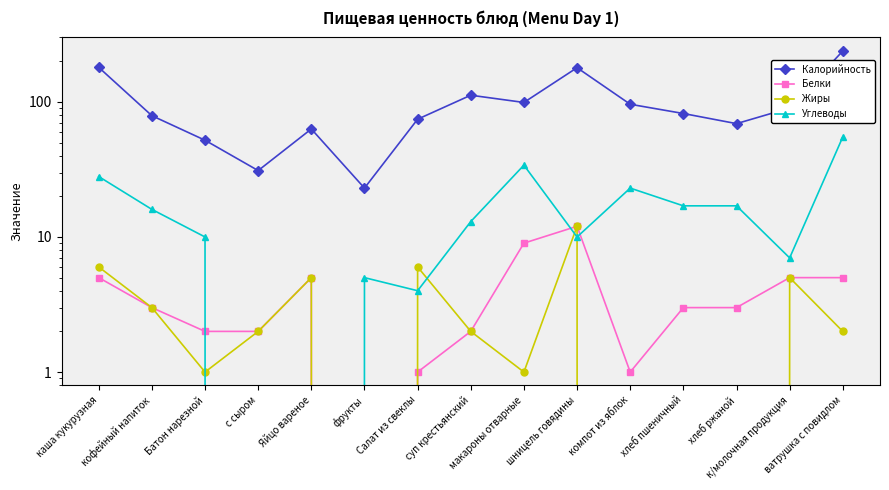

How many interior local valleys does the Белки series have?

2